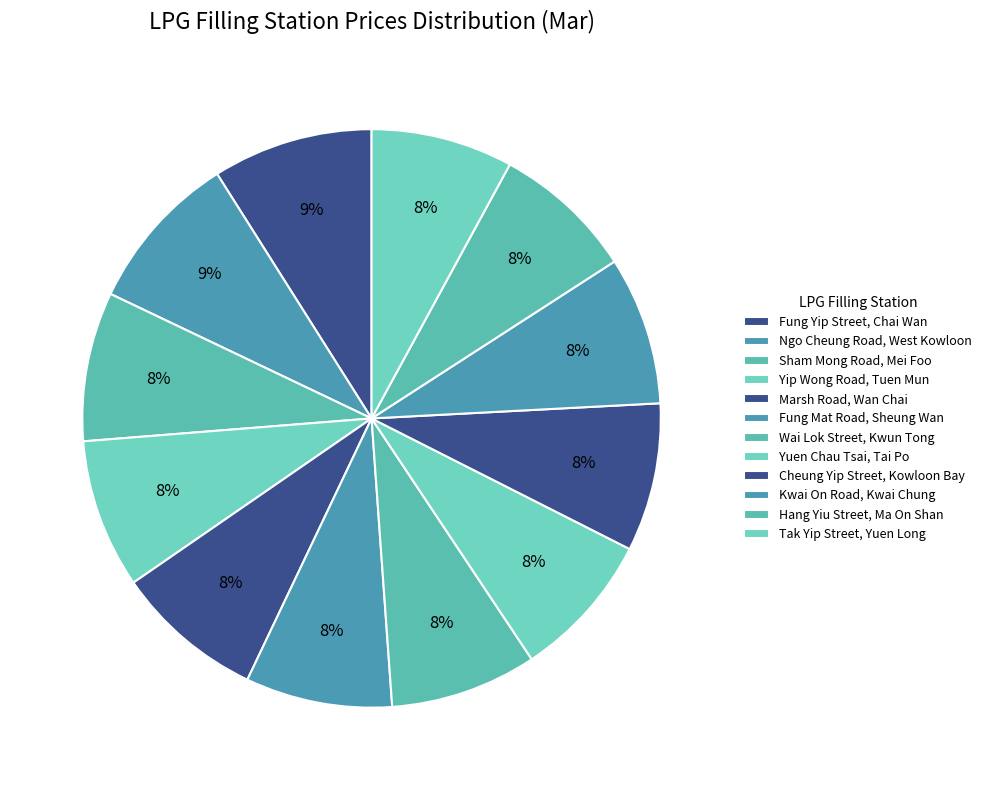

Approximately how many times larger is the value at Fung Yip Street, Chai Wan compared to Yip Wong Road, Tuen Mun?

1.1